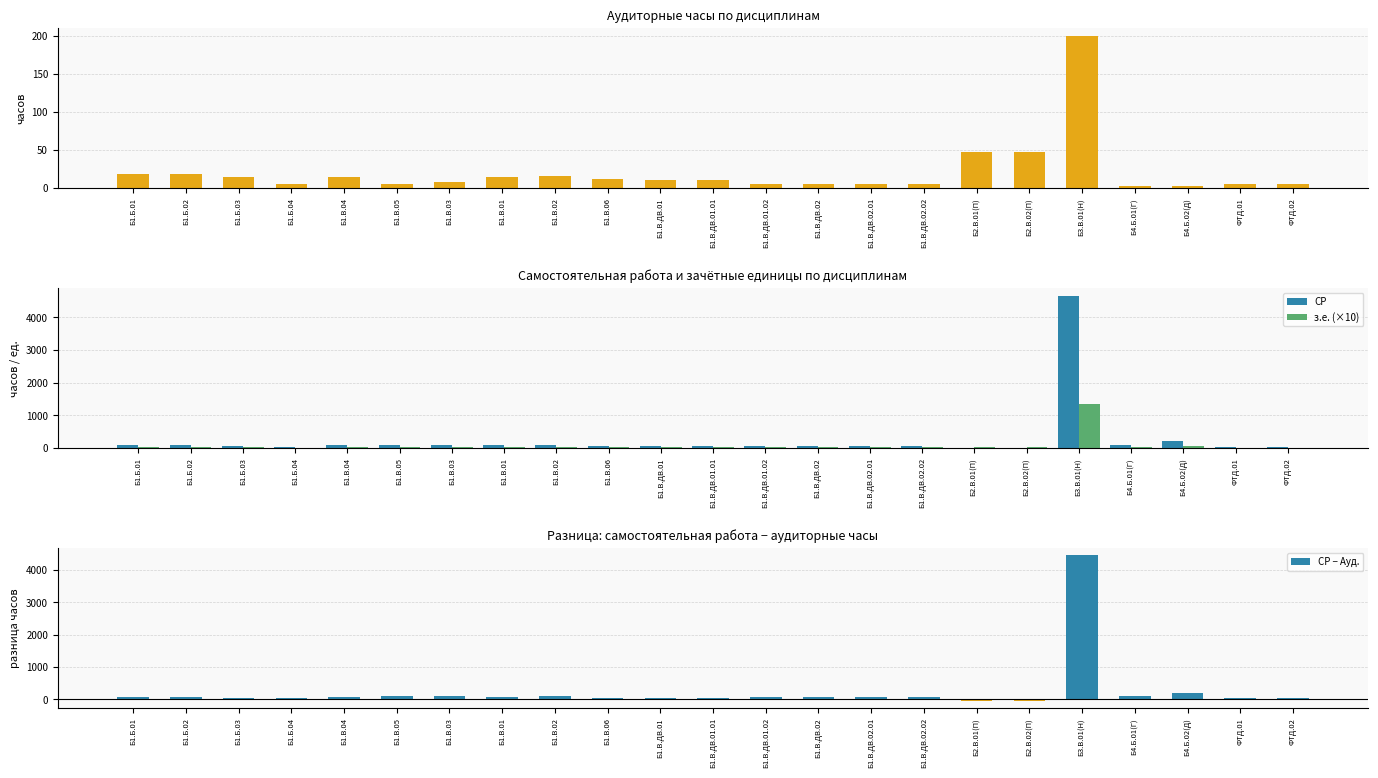

Which has a higher value, Б3.В.01(Н) or Б4.Б.02(Д)?

Б3.В.01(Н)